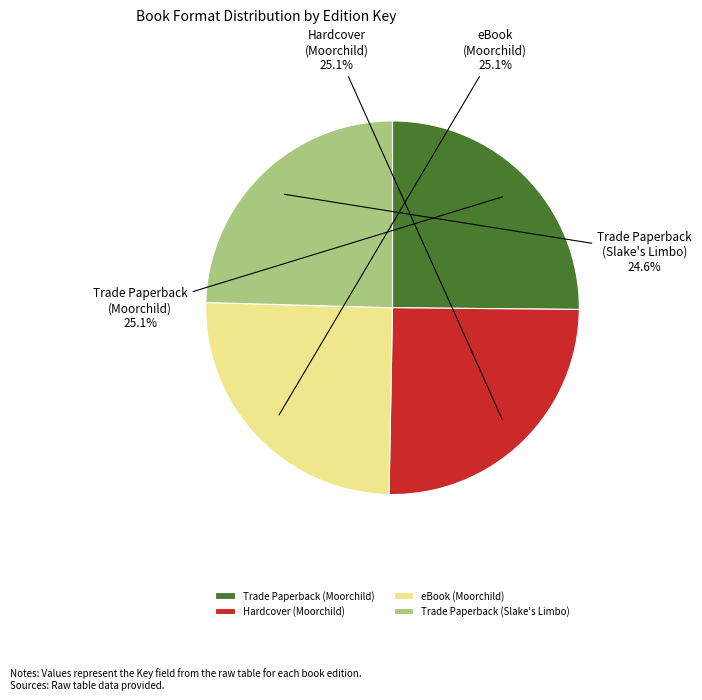

What is the smallest slice in the pie chart?

Trade Paperback (Slake's Limbo)